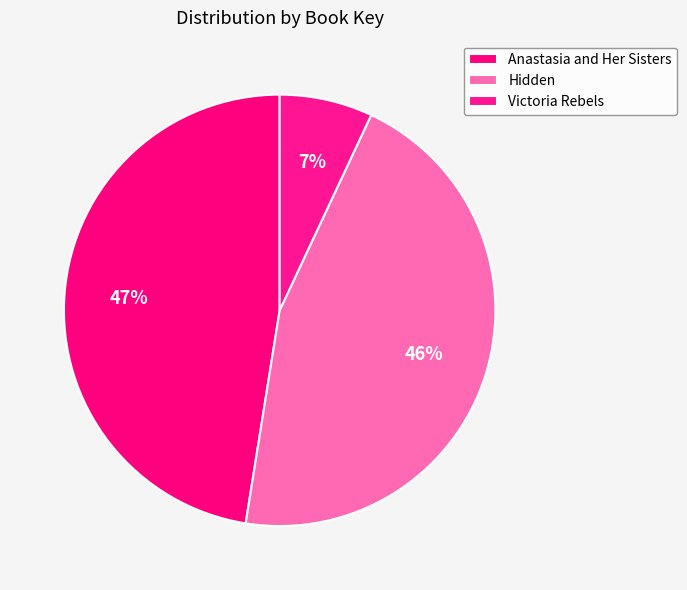

What is the total percentage of Hidden and Victoria Rebels?

52.5%